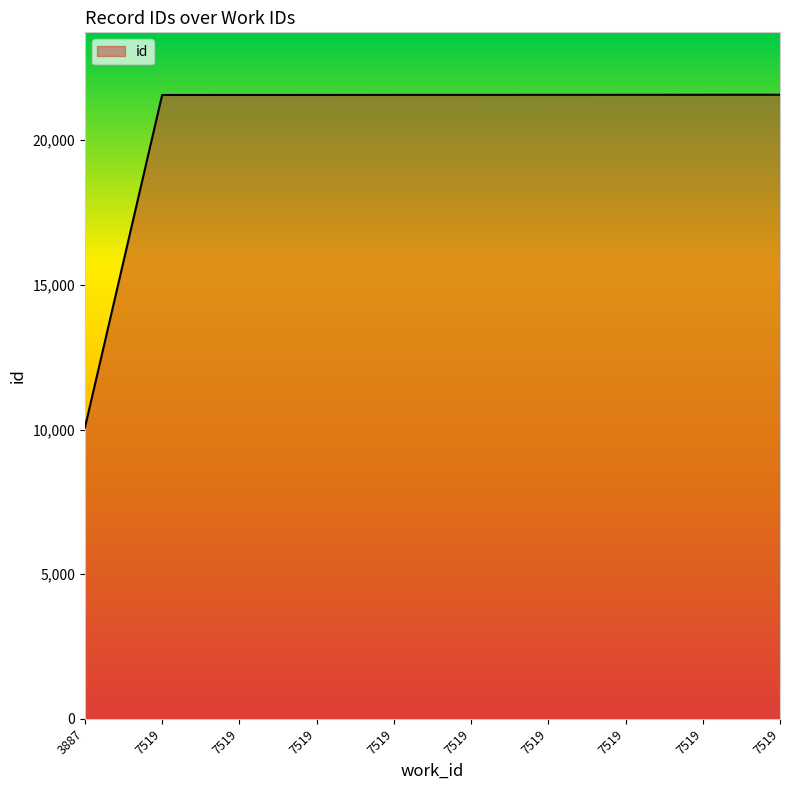

Where is the data nearest to the value 15818?

7519